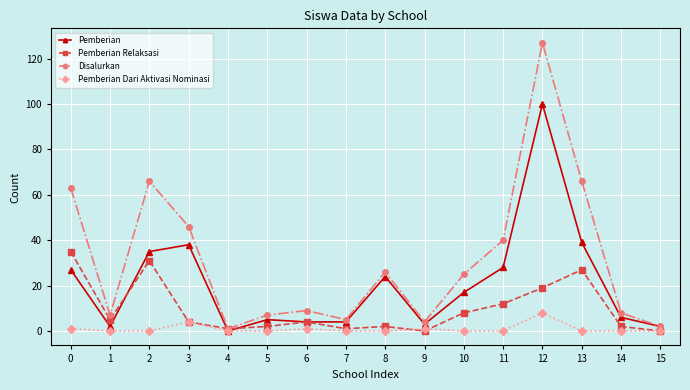

What is the sum of all Disalurkan values?

502